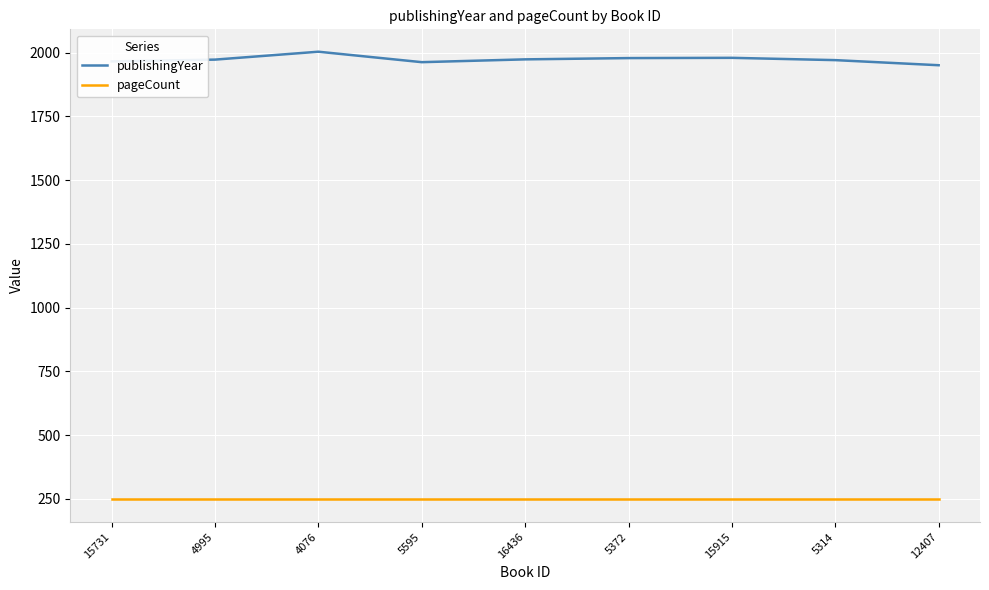

What is the minimum value shown in the chart?

248